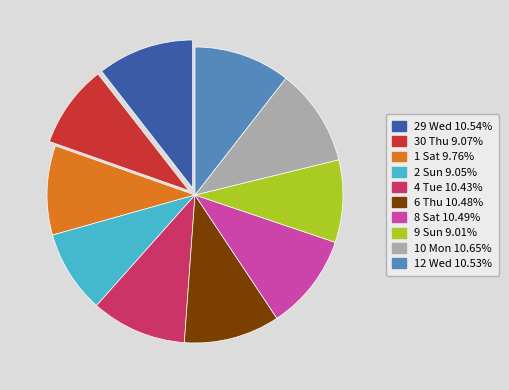

Combined, do 8 Sat and 10 Mon account for over 50%?

No